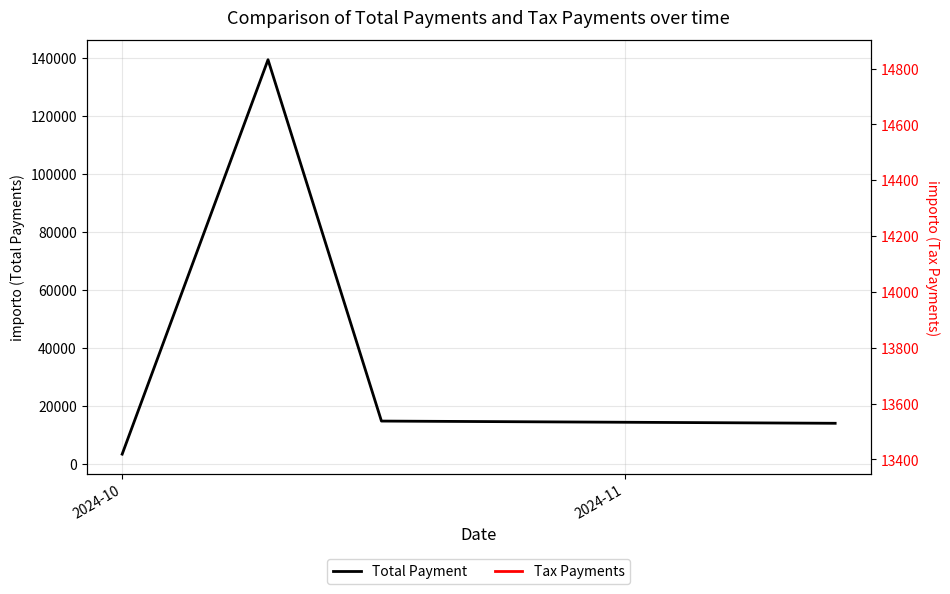

What is the minimum value shown in the chart?

3500.0